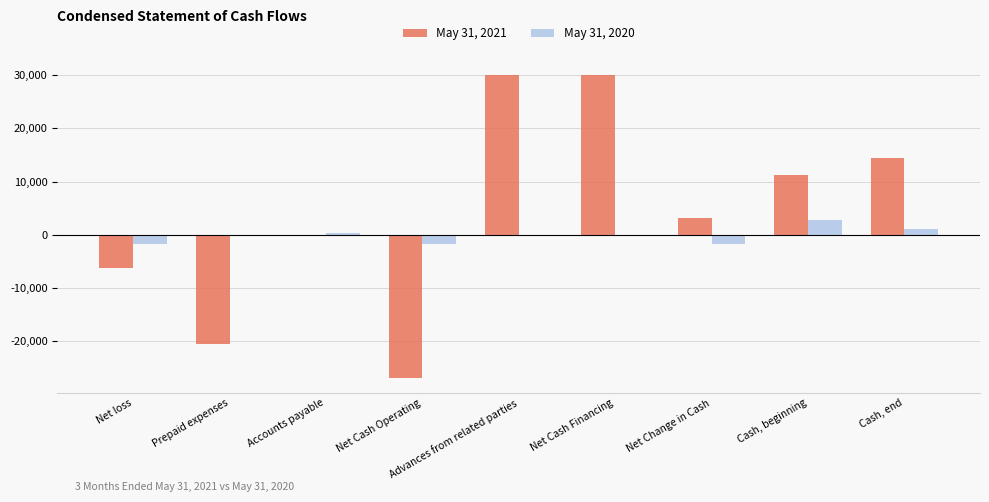

The May 31, 2020 series shows 0 at Net Cash Financing. True or false?

True